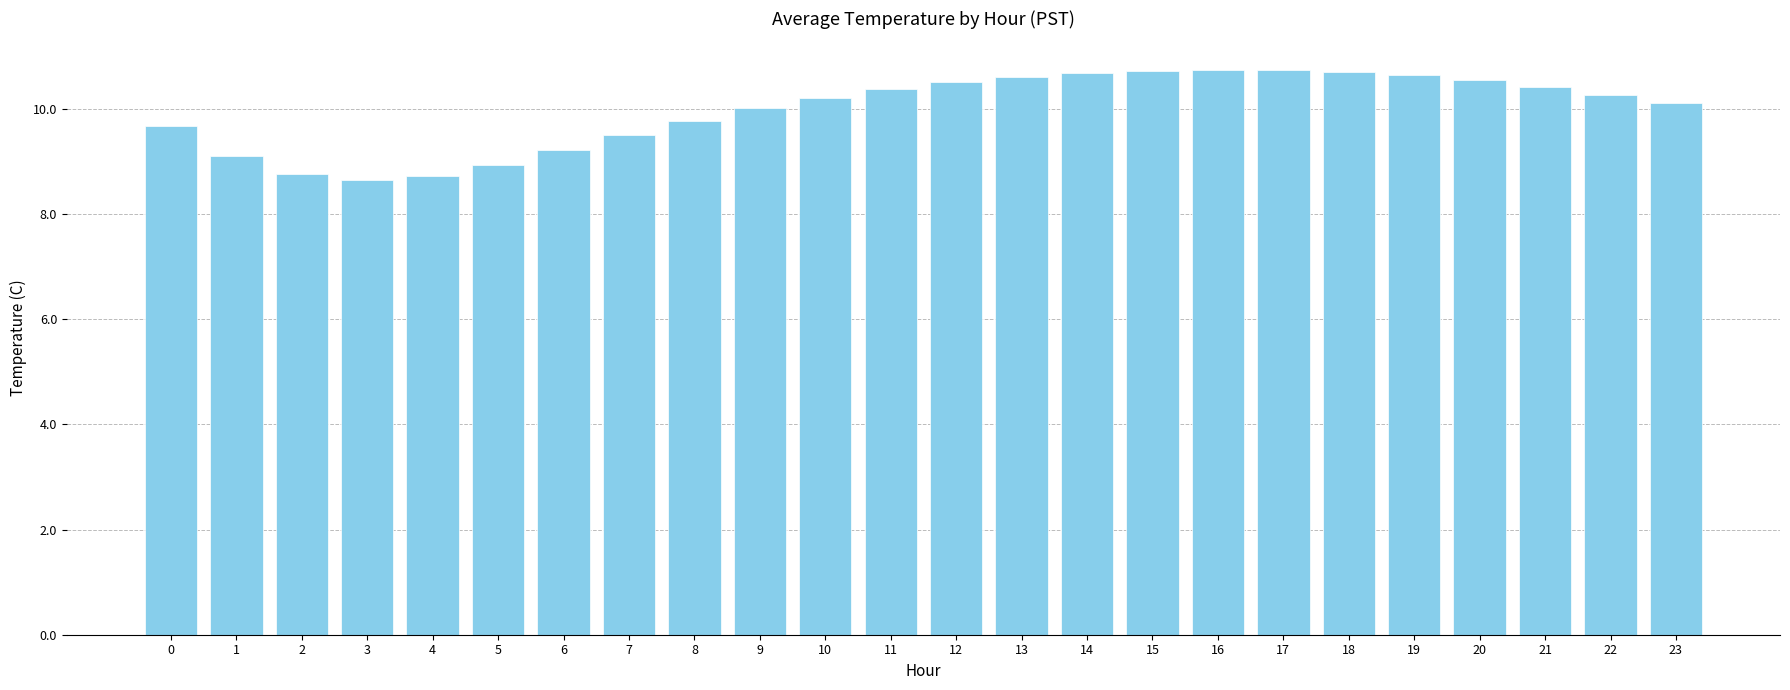

The chart shows a value of 10.2 at 10. True or false?

True